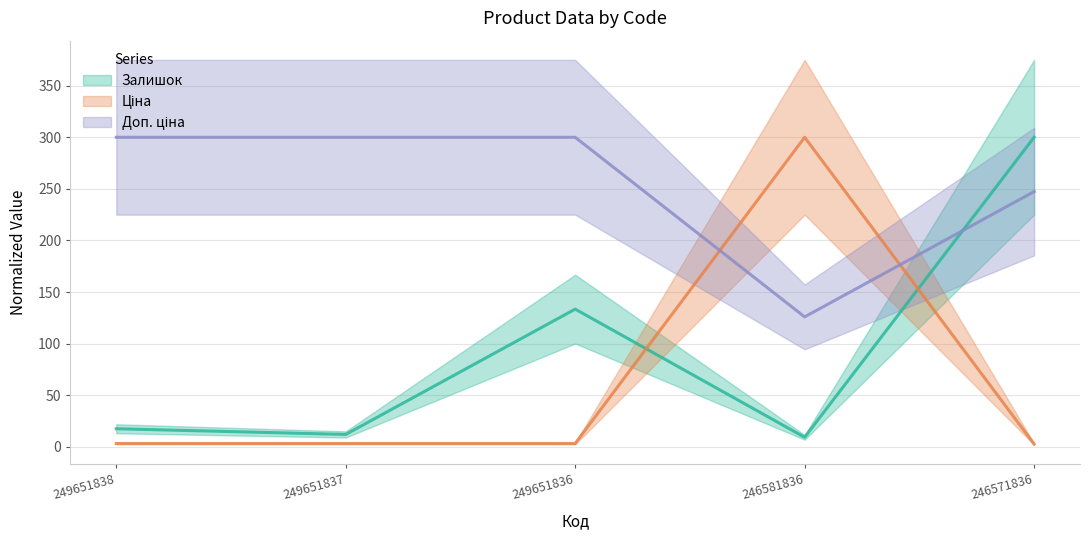

True or false: Залишок and Доп. ціна intersect in this chart.

True